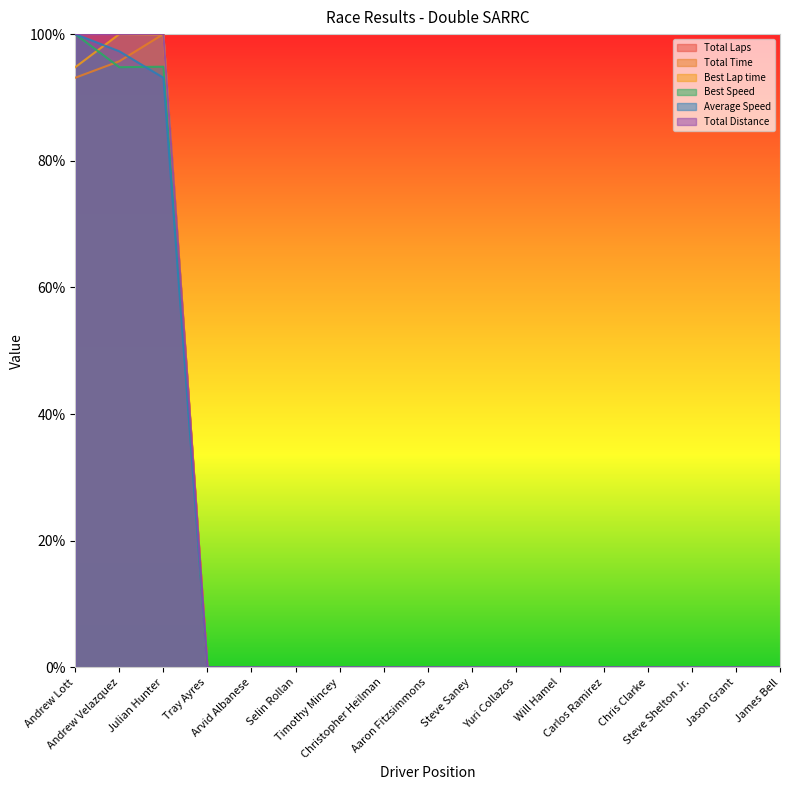

What is the sum of the Best Lap time values at Andrew Velazquez and Chris Clarke?

100.0